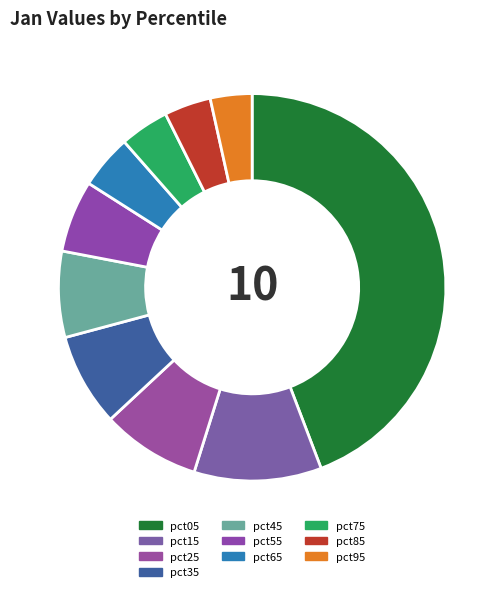

What percentage is the pct35 slice, to the nearest percent?

8%